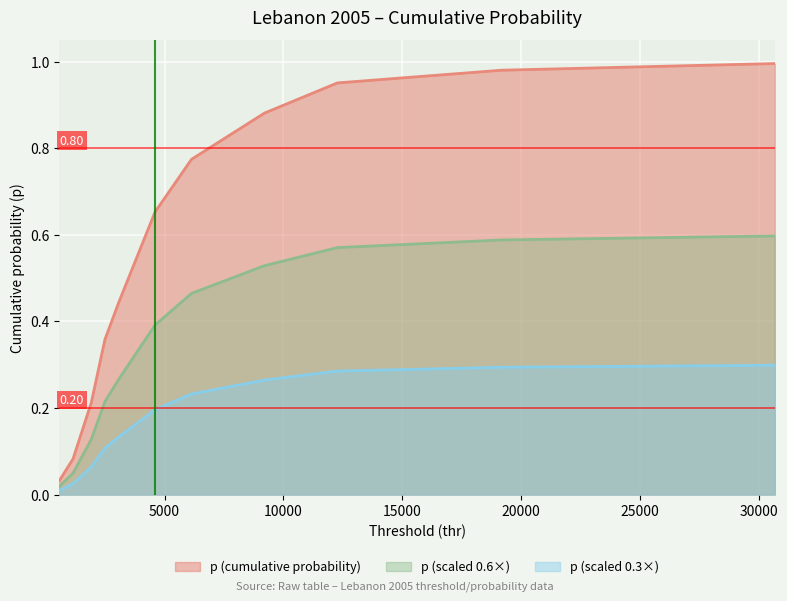

Reading left to right, what are all the values shown in this chart?

0.0	0.1	0.2	0.4	0.4	0.5	0.7	0.8	0.9	1.0	1.0	1.0